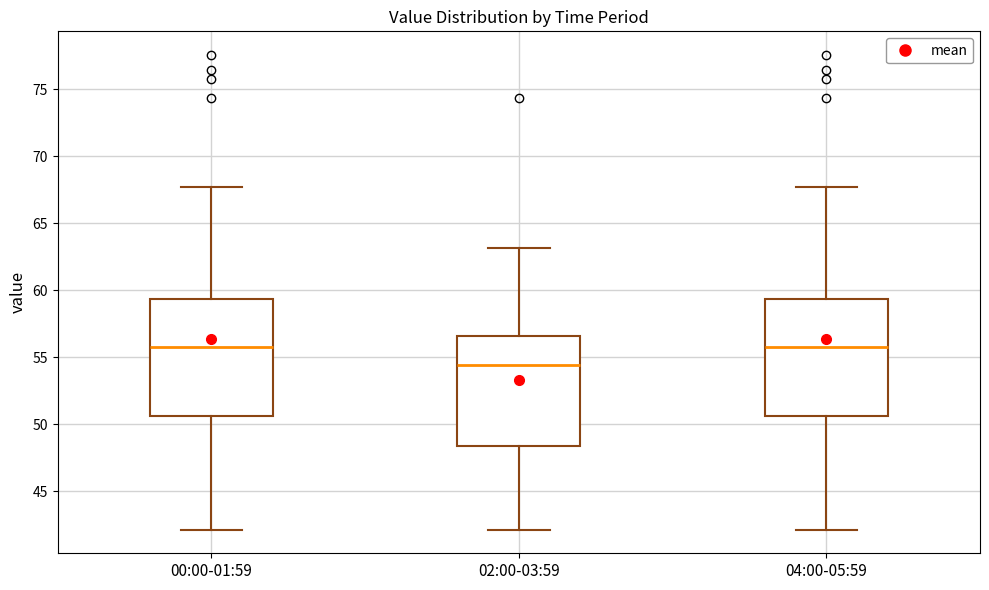

Reading left to right, read every box against the y-axis: the position of its median line, the range the box covers, and the ends of its whiskers. The values are not printed on the chart, so give them approximately, as read against the axis.

00:00-01:59: median 56.0, box 50.5 to 59.5, whiskers 42.0 to 67.5
02:00-03:59: median 54.5, box 48.5 to 56.5, whiskers 42.0 to 63.0
04:00-05:59: median 56.0, box 50.5 to 59.5, whiskers 42.0 to 67.5